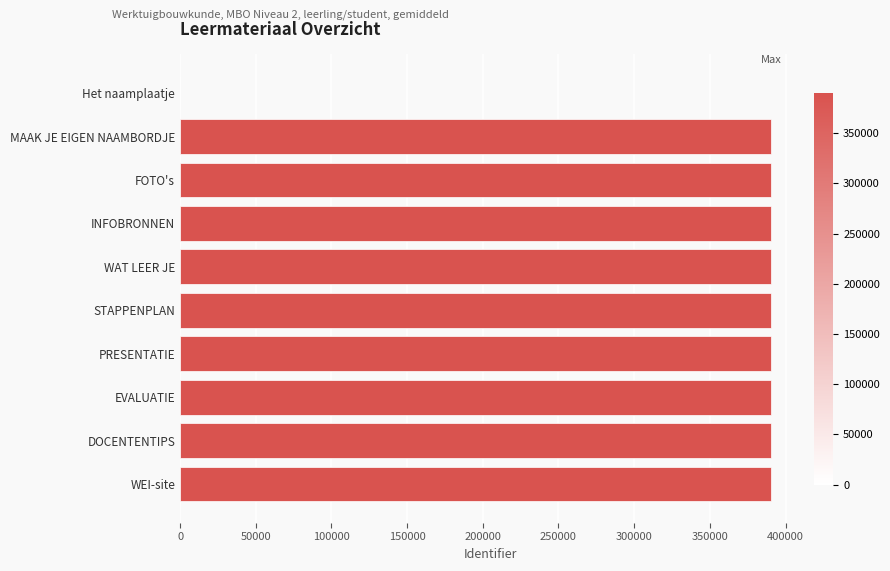

What is the sum of the values at WEI-site and STAPPENPLAN?

781065